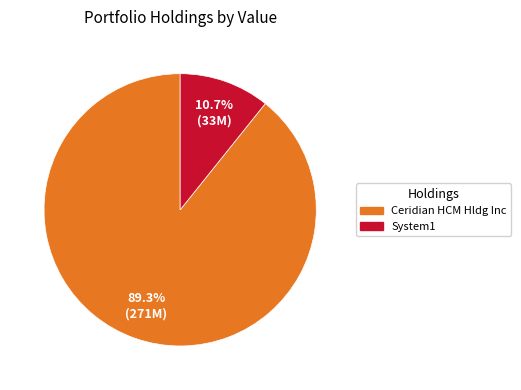

Does any single category account for the majority?

Yes